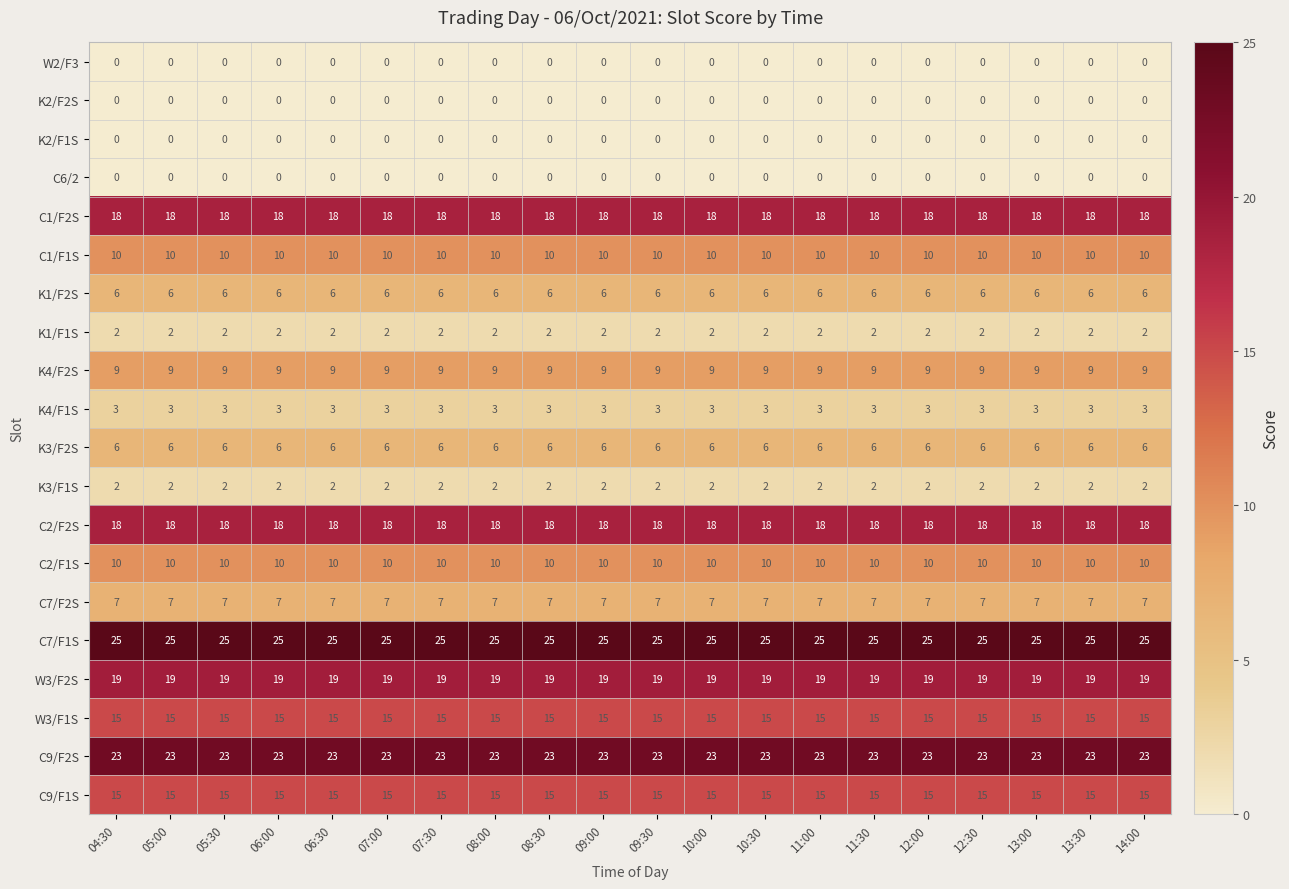

What is the maximum value shown in the chart?

25